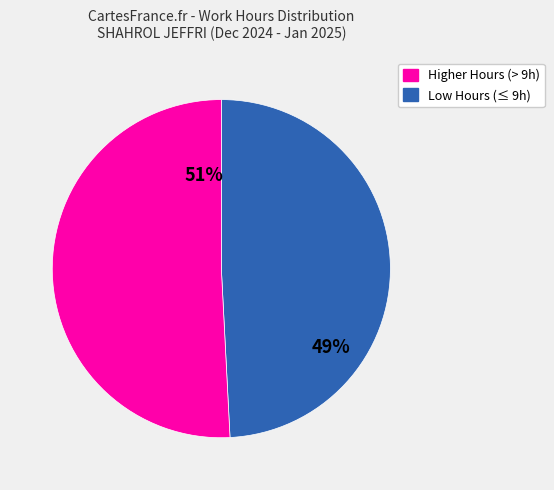

Is there any slice that represents more than half of the pie?

Yes